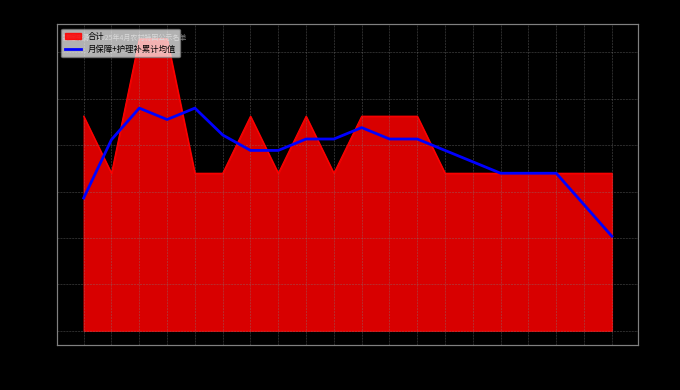

Between 6 and 4, which is larger?

4